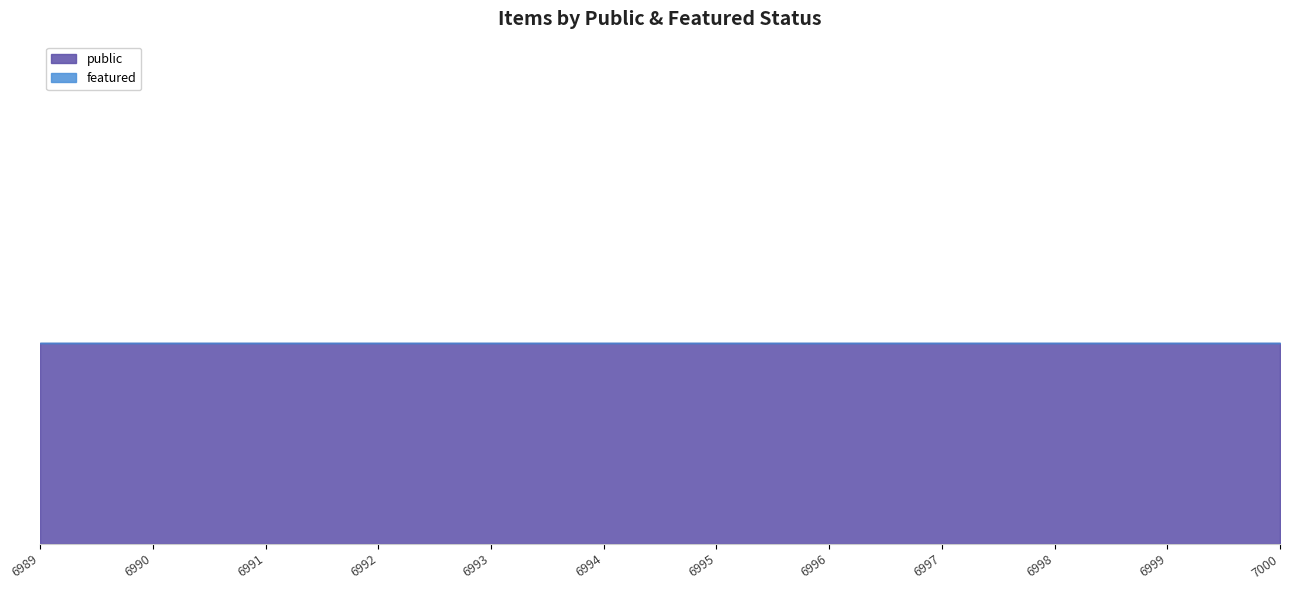

Does the chart have visible grid lines?

No